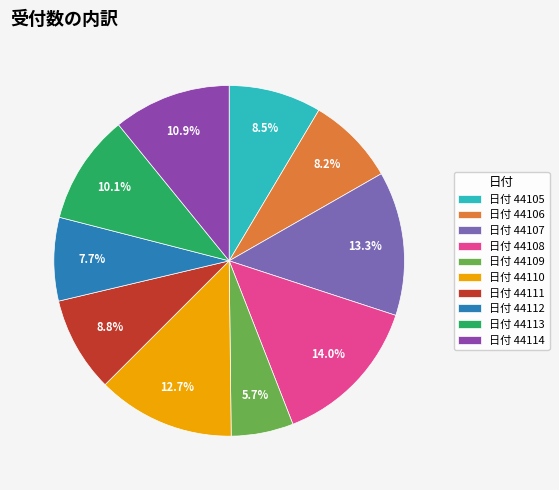

Which has a higher value, 日付 44114 or 日付 44106?

日付 44114